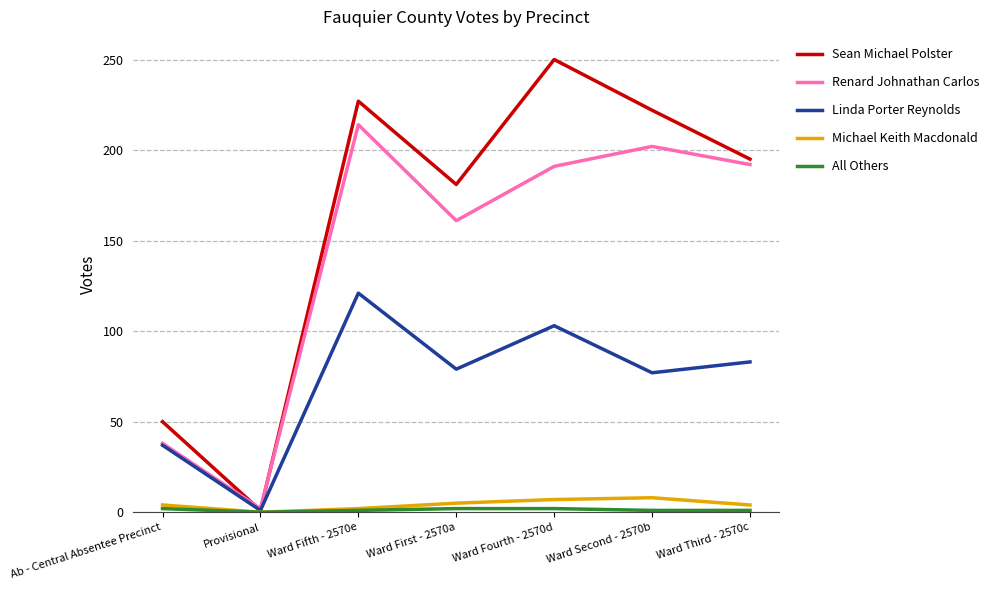

At which category is the sum across all series the highest?

Ward Fifth - 2570e